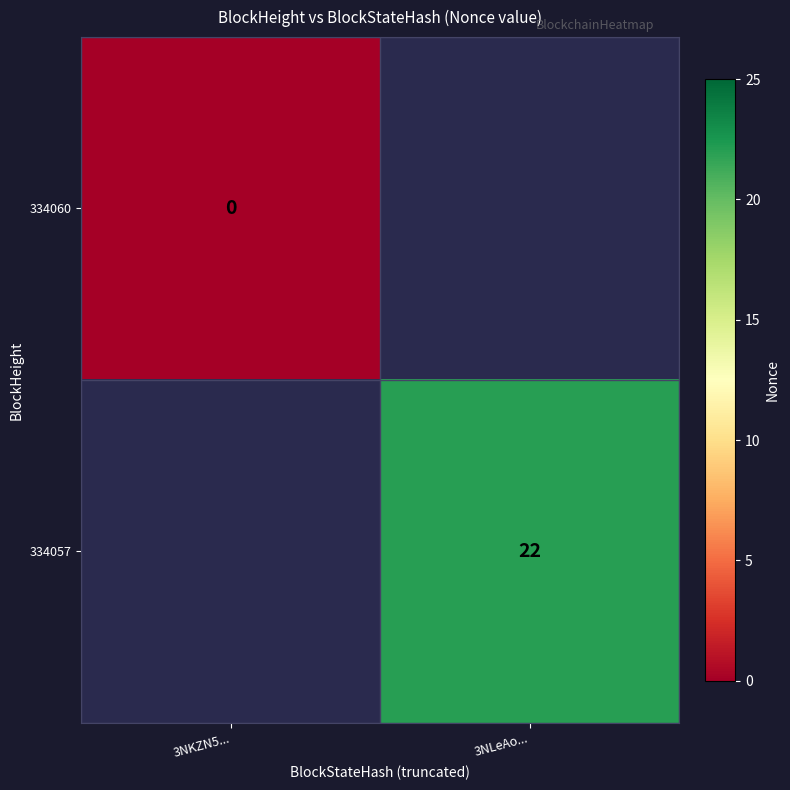

At how many categories does at least one series exceed 15?

1